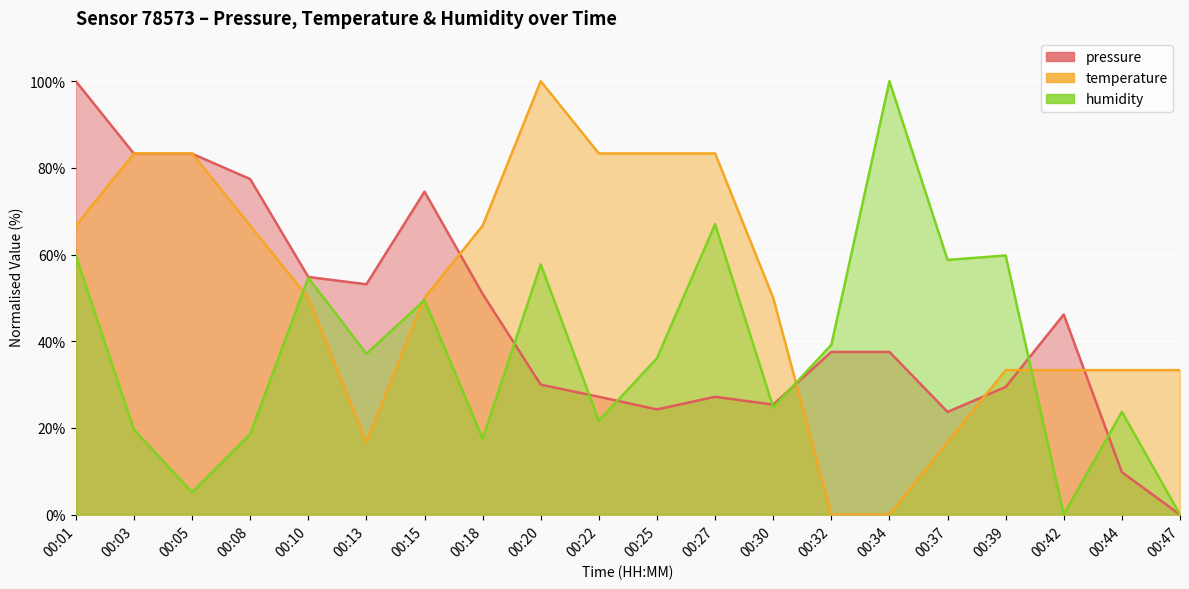

At how many categories does at least one series exceed 23?

20